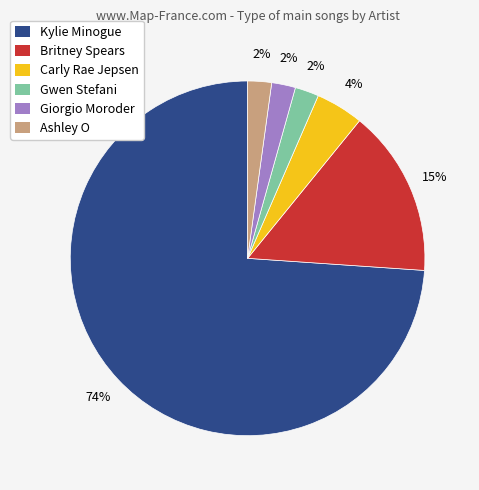

To the nearest percent, what percentage of the pie is Giorgio Moroder?

2%